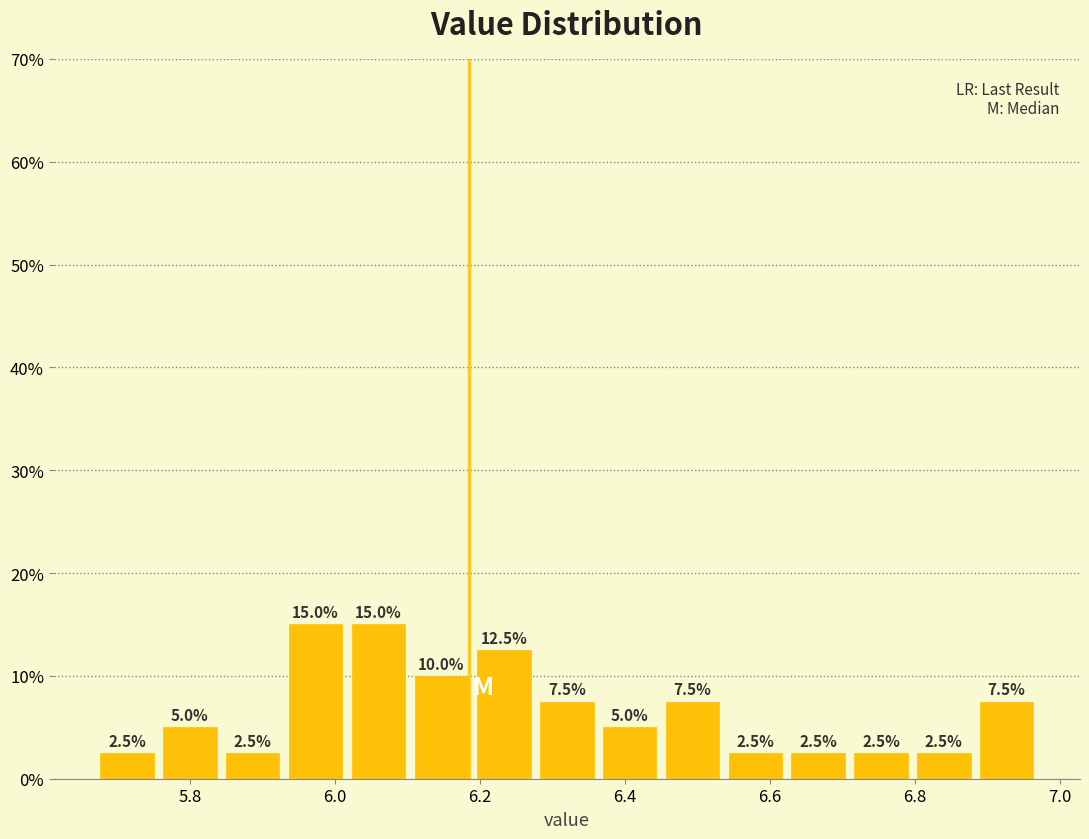

Reading left to right, transcribe this chart: for each bar, give the range it covers on the x-axis and its height. The bar edges are not printed on the chart, so give them approximately, as read against the axis.

5.68 to 5.76: 2.5
5.76 to 5.84: 5.0
5.84 to 5.94: 2.5
5.94 to 6.02: 15.0
6.02 to 6.10: 15.0
6.10 to 6.20: 10.0
6.20 to 6.28: 12.5
6.28 to 6.36: 7.5
6.36 to 6.46: 5.0
6.46 to 6.54: 7.5
6.54 to 6.62: 2.5
6.62 to 6.72: 2.5
6.72 to 6.80: 2.5
6.80 to 6.88: 2.5
6.88 to 6.98: 7.5